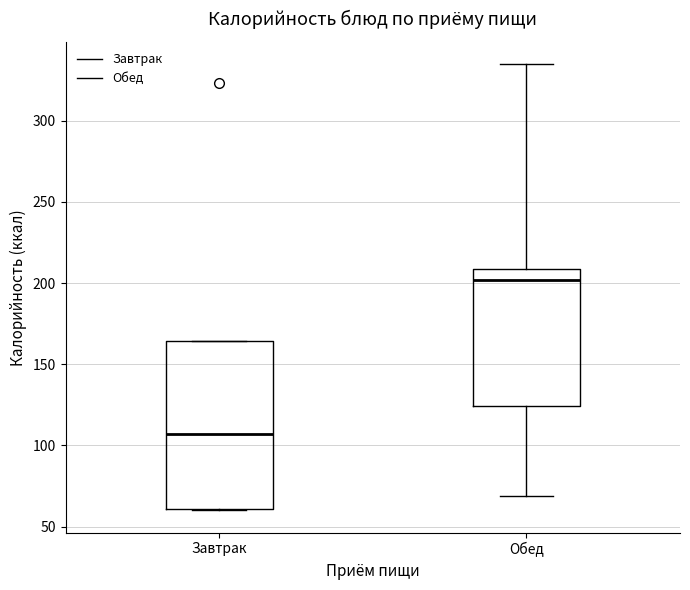

Reading left to right, transcribe this box plot: for each box, give where its median line is, the range the box spans, and where its two whiskers end, as read against the y-axis. The values are not printed on the chart, so give them approximately, as read against the axis.

Завтрак: median 105, box 60 to 165, whiskers 60 to 165
Обед: median 200, box 125 to 210, whiskers 70 to 335